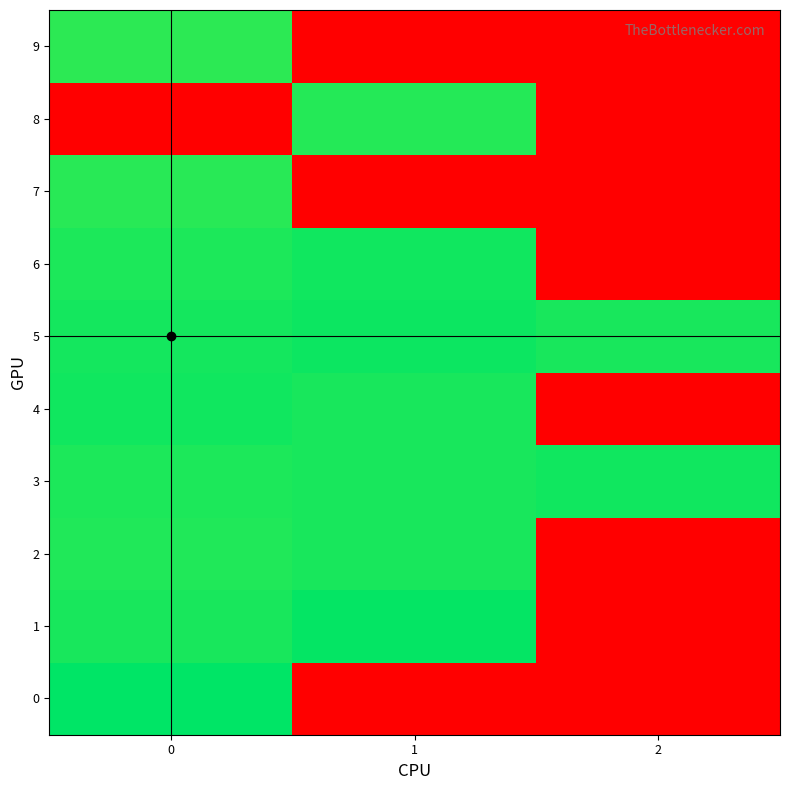

Reading left to right, extract all data points from this chart.

0: 0=1.0	1=0.0	2=0.0
1: 0=1.0	1=1.0	2=0.0
2: 0=1.0	1=1.0	2=0.0
3: 0=1.0	1=1.0	2=1.0
4: 0=1.0	1=1.0	2=0.0
5: 0=1.0	1=1.0	2=1.0
6: 0=1.0	1=1.0	2=0.0
7: 0=1.0	1=0.0	2=0.0
8: 0=0.0	1=1.0	2=0.0
9: 0=1.0	1=0.0	2=0.0